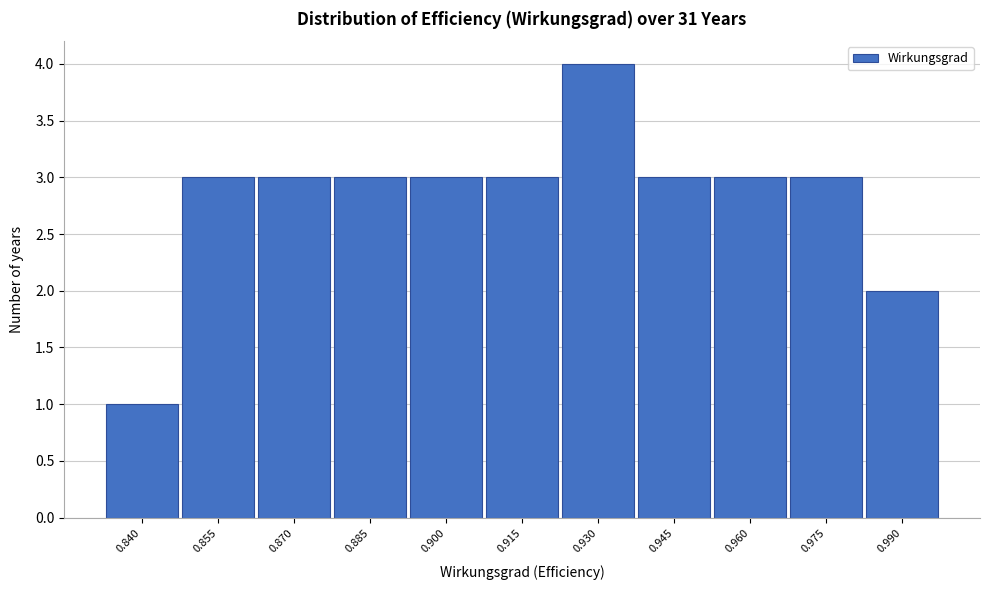

Reading right to left, list all the values displayed in this chart.

0.990=2	0.975=3	0.960=3	0.945=3	0.930=4	0.915=3	0.900=3	0.885=3	0.870=3	0.855=3	0.840=1